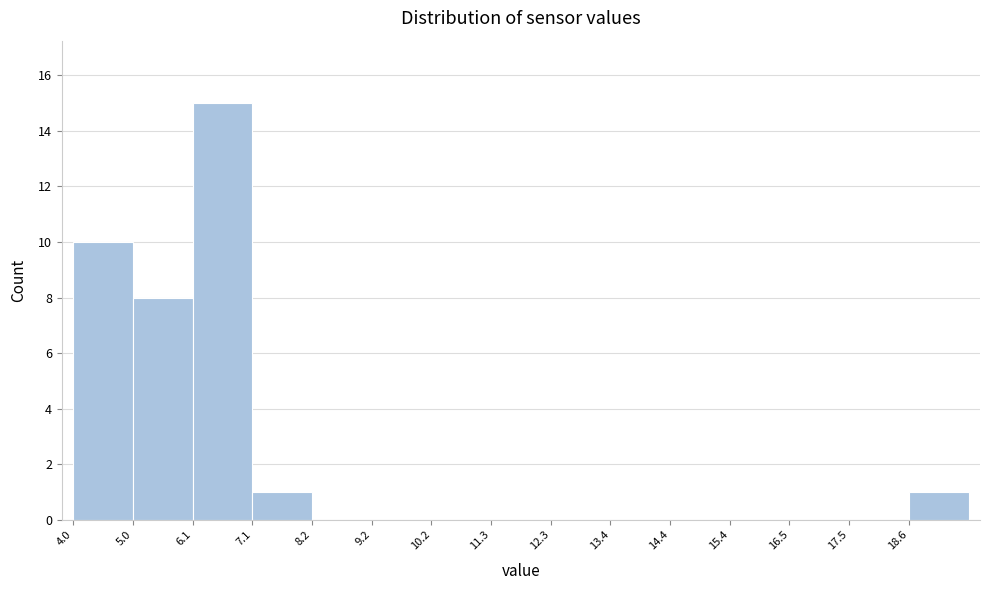

Reading left to right, list every bar in this chart as the range it spans on the x-axis followed by its height. Neither the bar edges nor the heights are printed on the chart, so give them approximately, as read against the axes.

4.00 to 5.04: 10
5.04 to 6.08: 8
6.08 to 7.12: 15
7.12 to 8.16: 1
8.16 to 9.20: 0
9.20 to 10.24: 0
10.24 to 11.28: 0
11.28 to 12.32: 0
12.32 to 13.36: 0
13.36 to 14.40: 0
14.40 to 15.44: 0
15.44 to 16.48: 0
16.48 to 17.52: 0
17.52 to 18.56: 0
18.56 to 19.60: 1